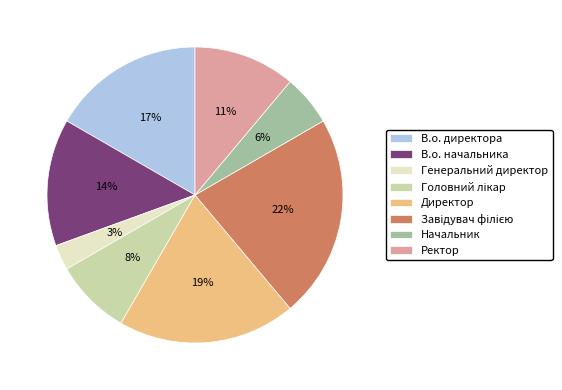

Which slice is the smallest?

Генеральний директор